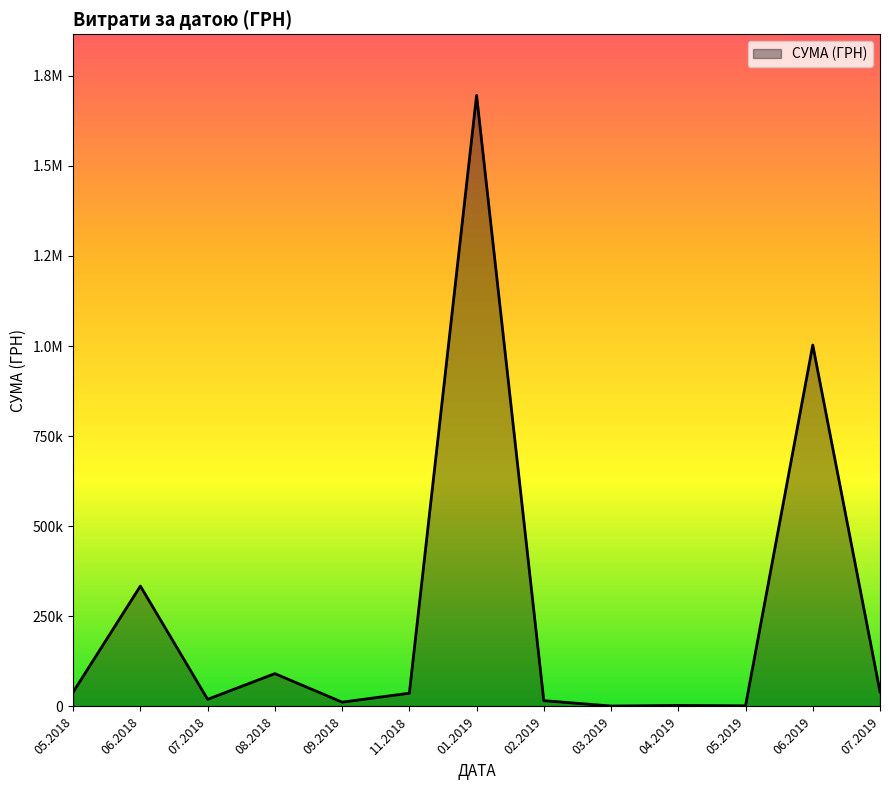

Does the chart display data point markers on the line(s)?

No